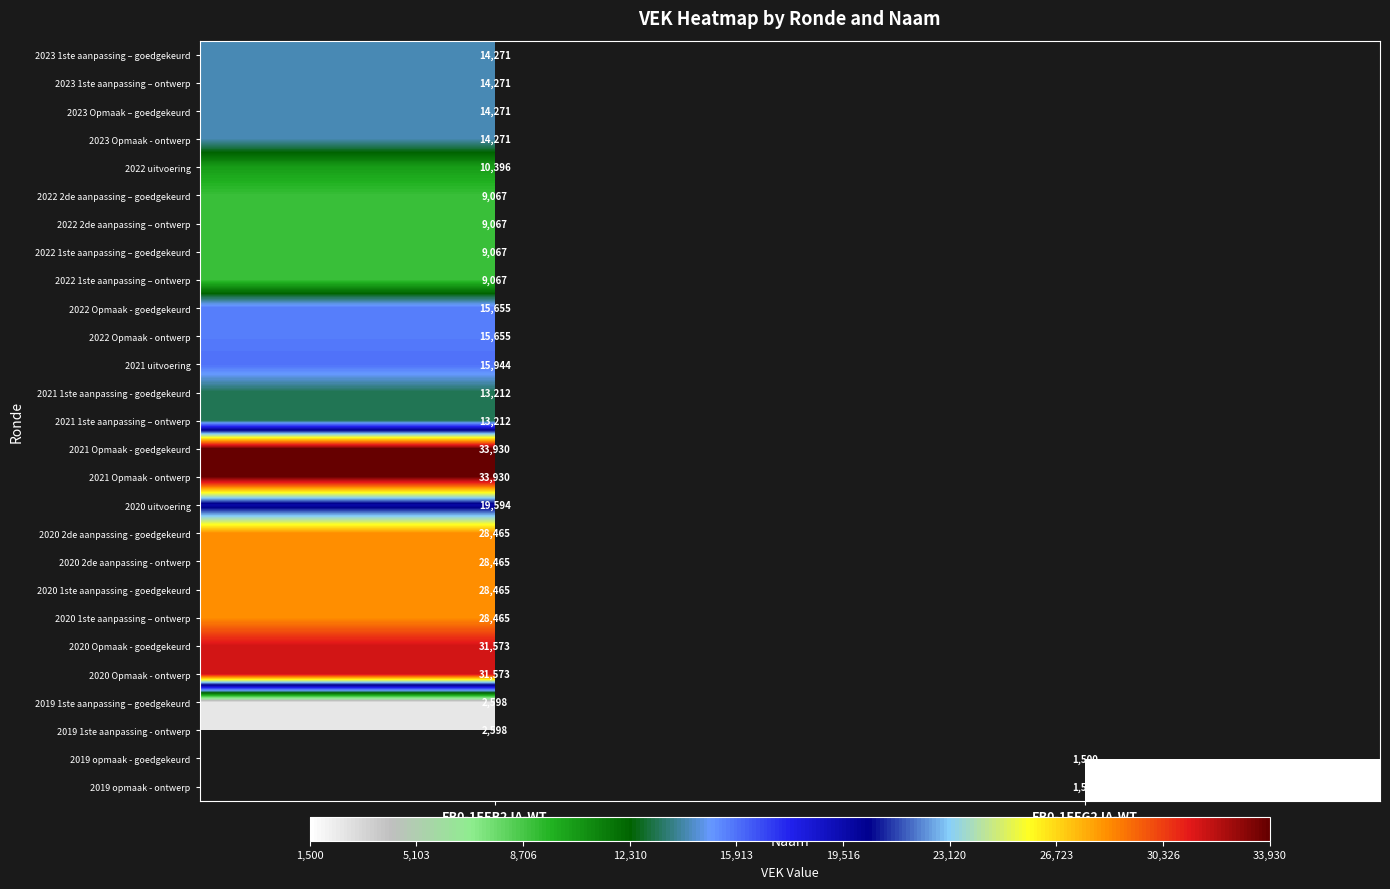

Is the value of 2022 uitvoering at EB0-1EEB2JA-WT greater than the value of 2020 Opmaak - ontwerp at EB0-1EEB2JA-WT?

No